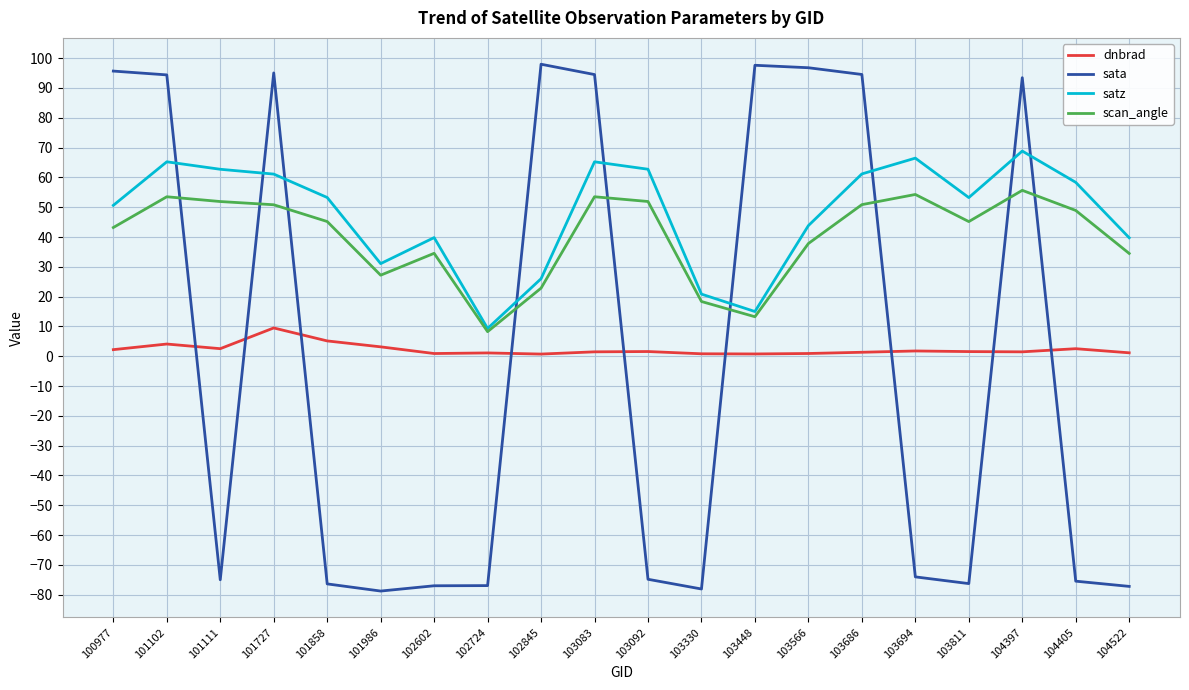

True or false: satz has a value of 15.0 at 103448.

True